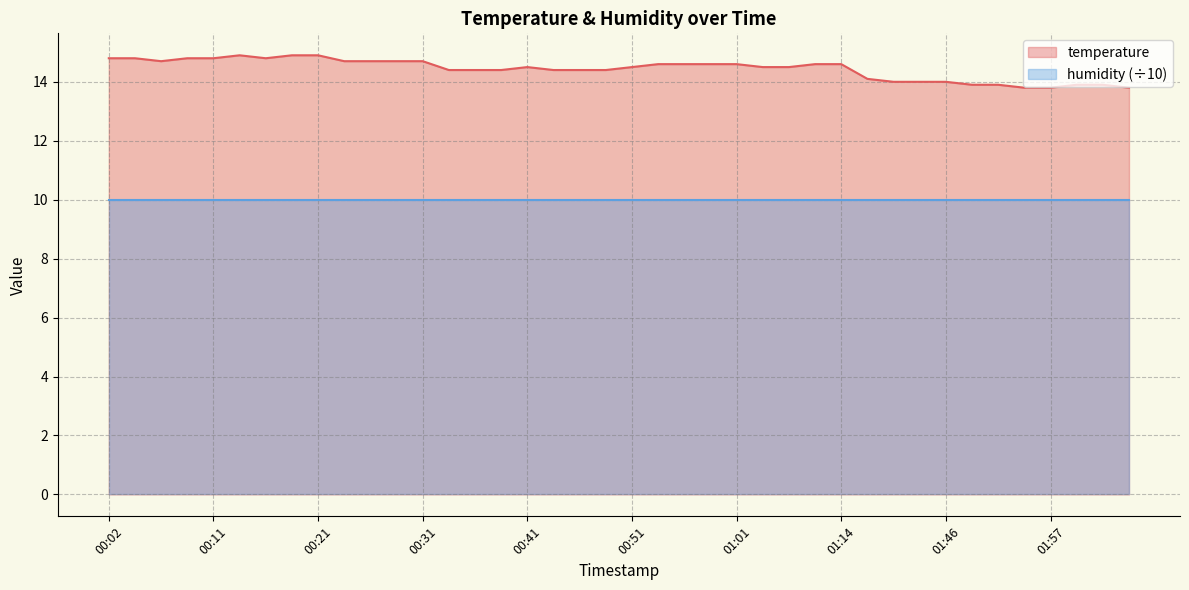

What is the average value?

14.4